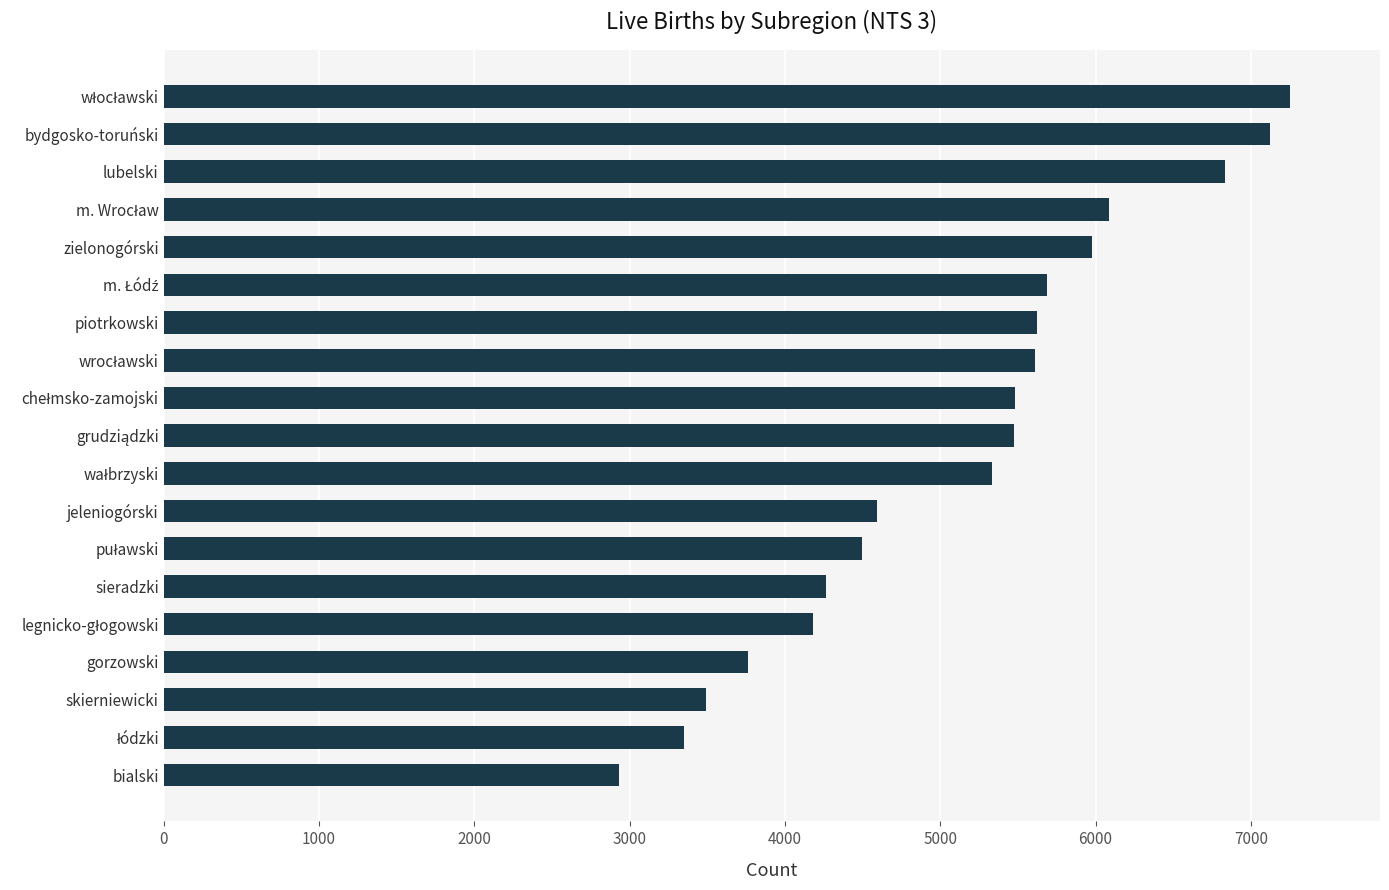

What is the average value?

5134